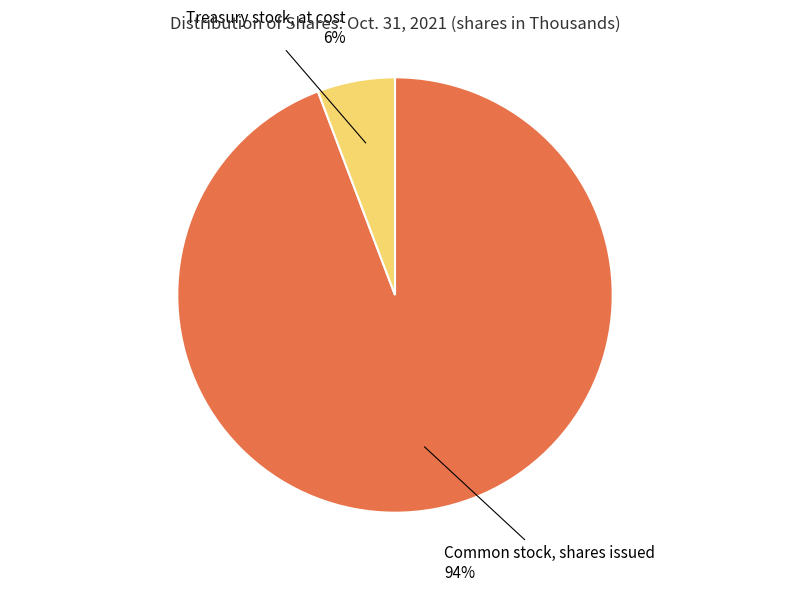

Is there a majority slice in this chart?

Yes